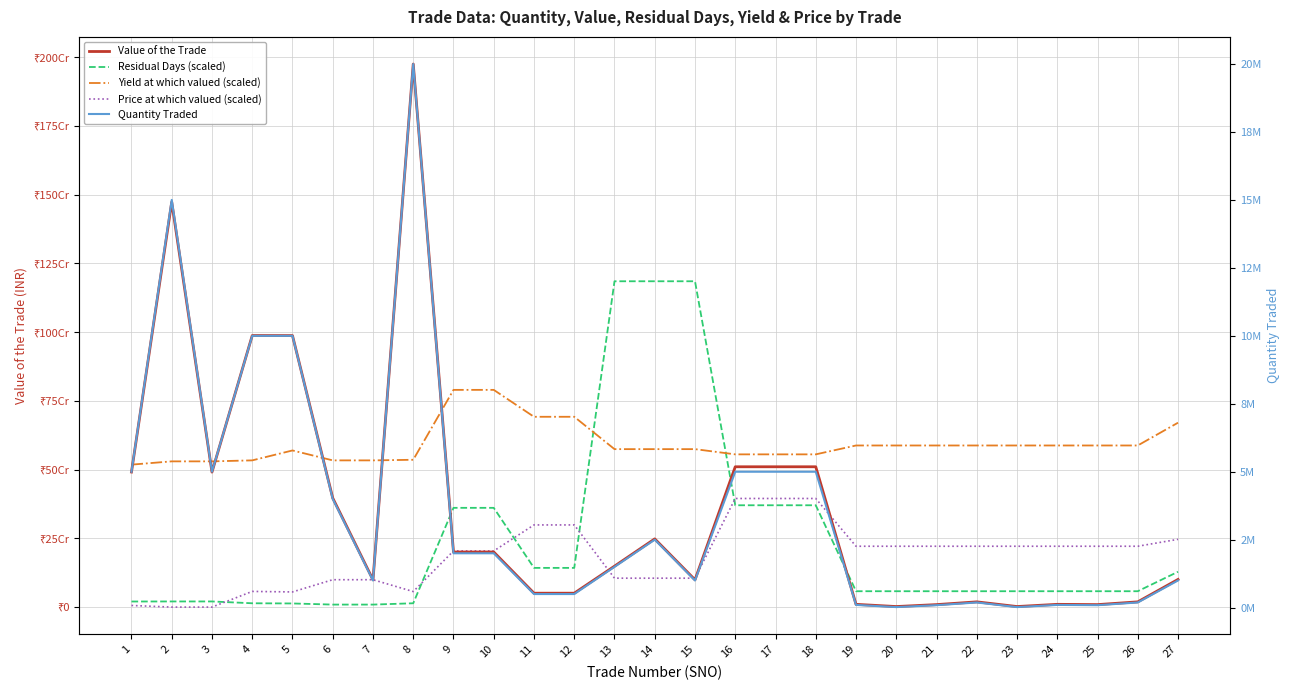

True or false: Yield at which valued (scaled) and Price at which valued (scaled) intersect in this chart.

False